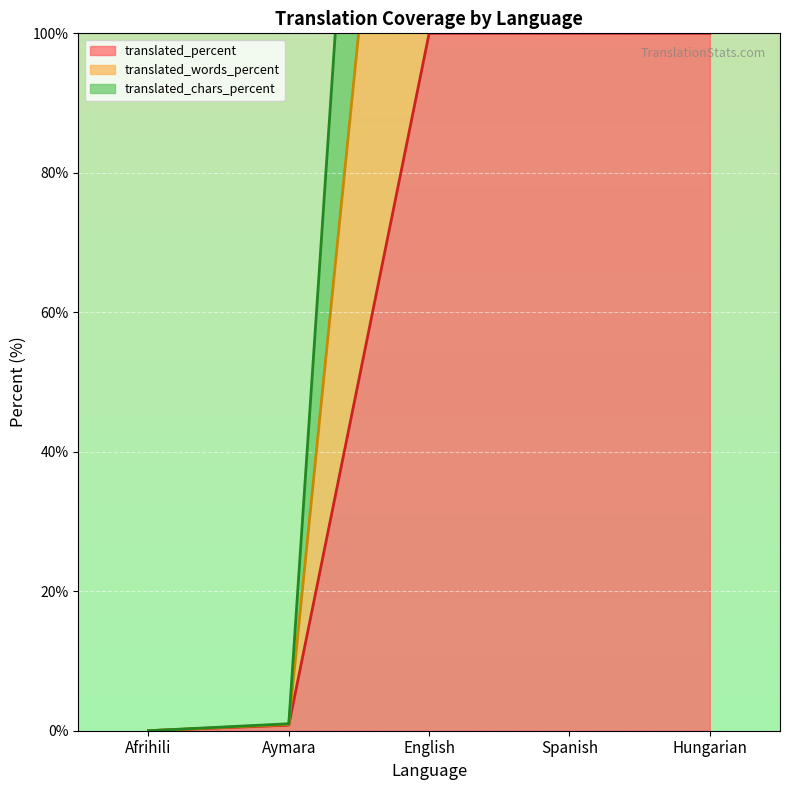

The translated_percent series shows 42.1 at Afrihili. True or false?

False